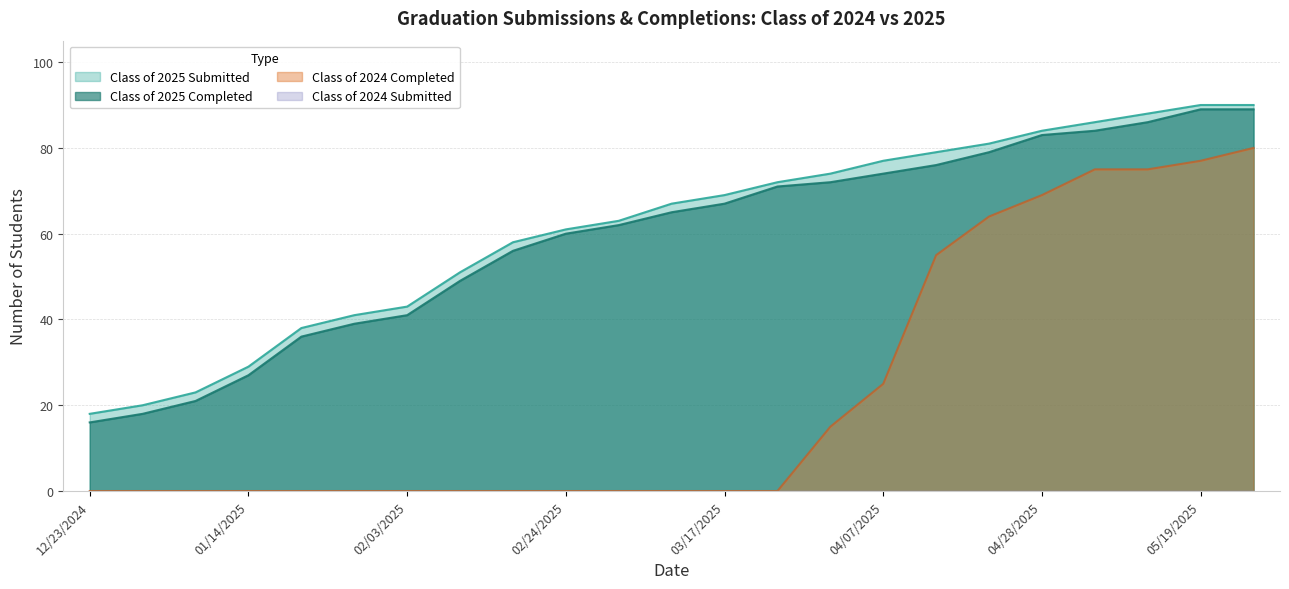

What is the difference between the maximum and second lowest values in the Class of 2025 Submitted series?

70